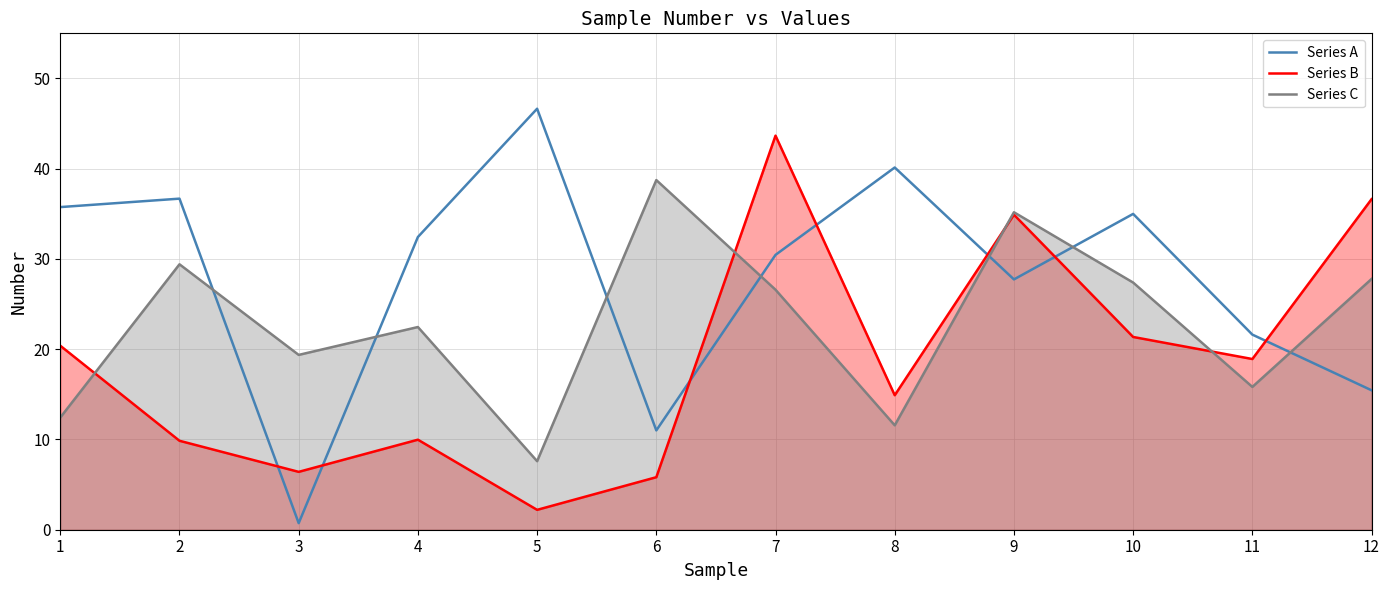

How many data points in Series C are less than 26?

6